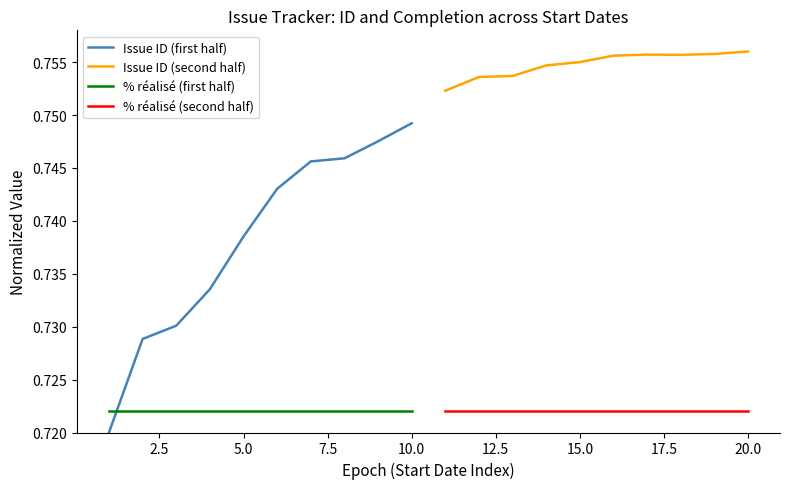

The value of % réalisé (first half) at 10.0 is 1.1. True or false?

False